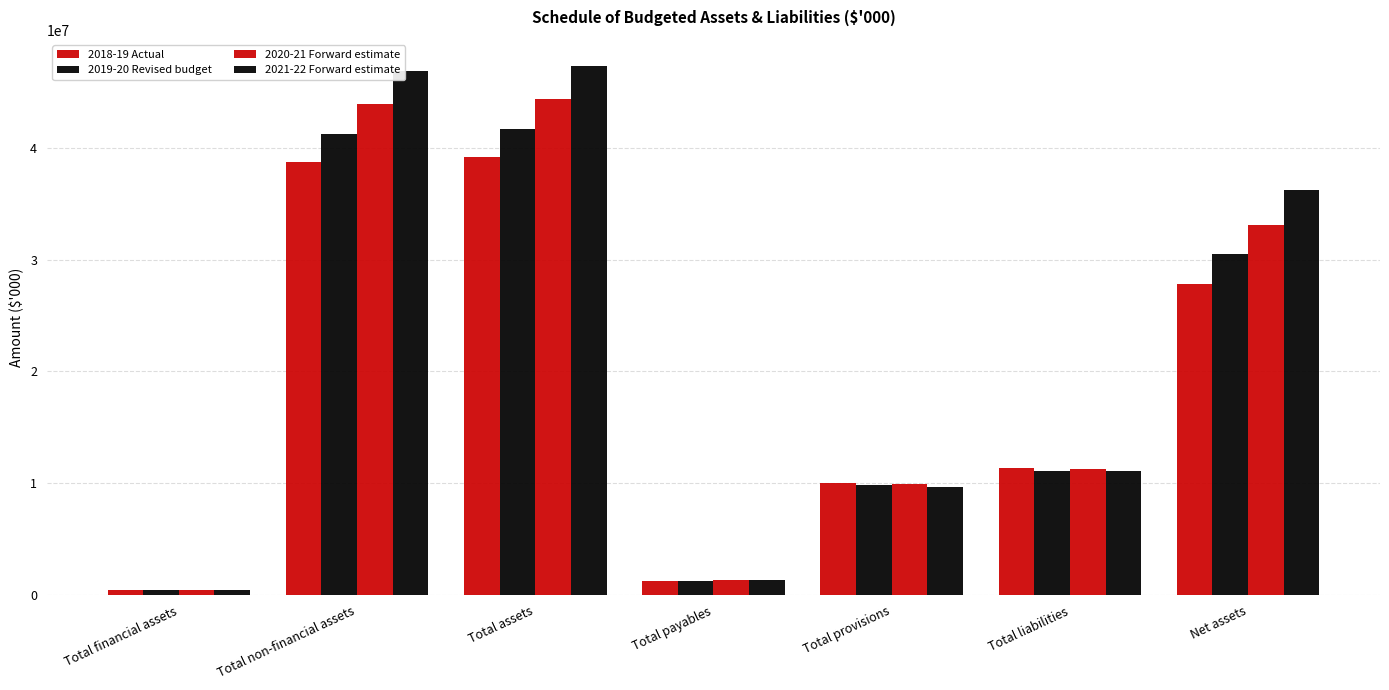

Are the bars grouped side by side (vs. stacked)?

Yes